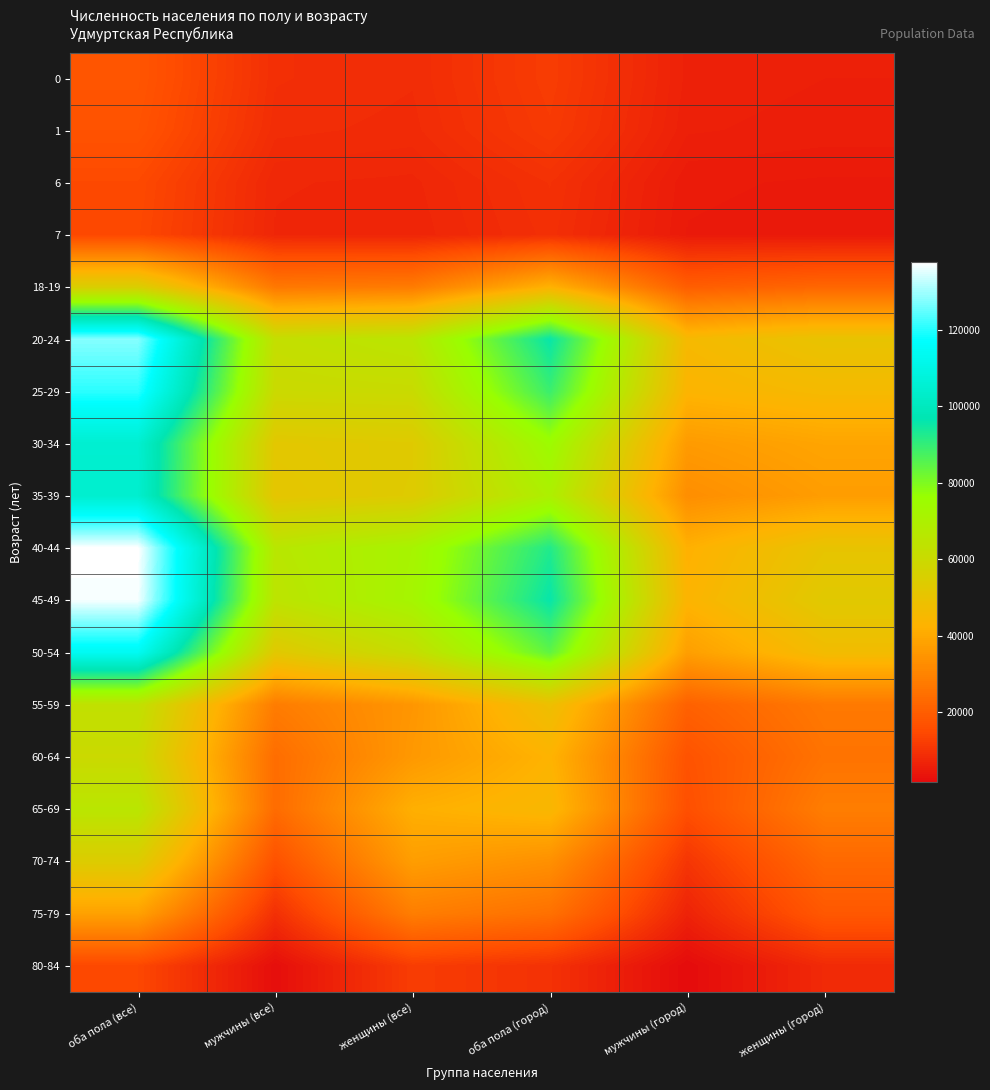

What is the total value across all series at оба пола (все)?

1259958